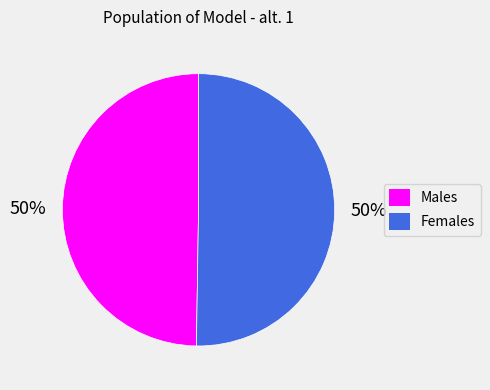

What is the ratio of the value at Females to the value at Males?

1.0